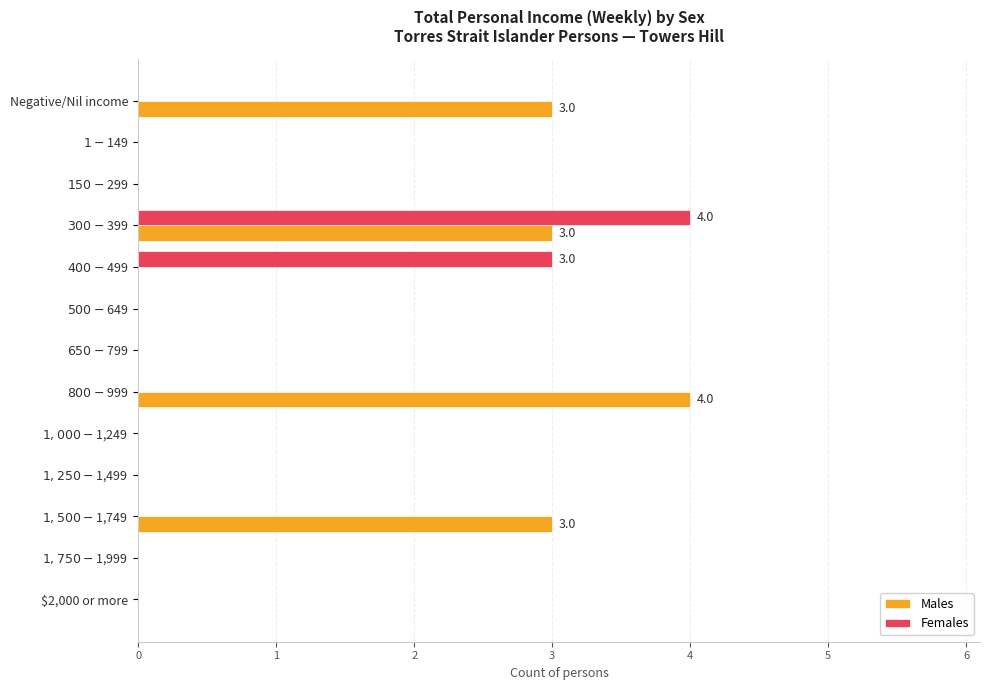

What is the sum of all Males values?

13